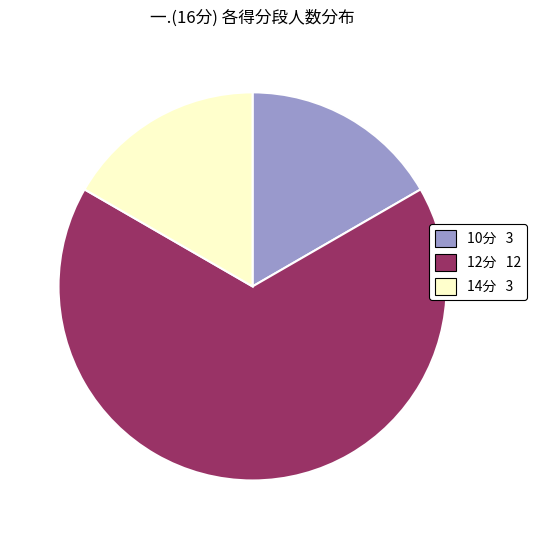

Is there any slice that represents more than half of the pie?

Yes